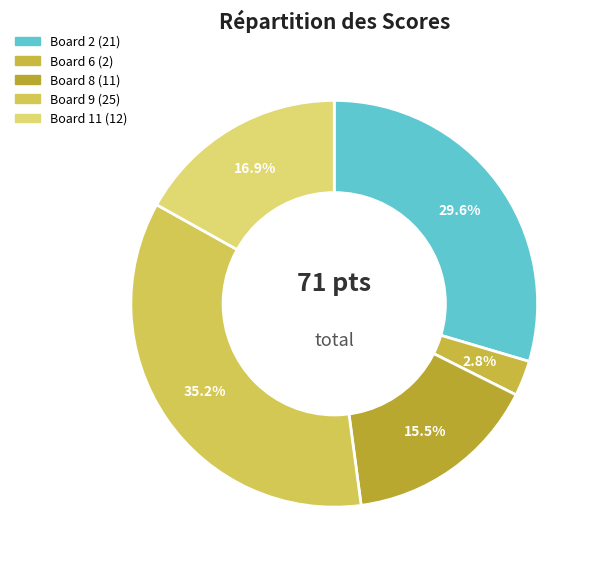

What portion of the pie excludes Board 11?

83.1%